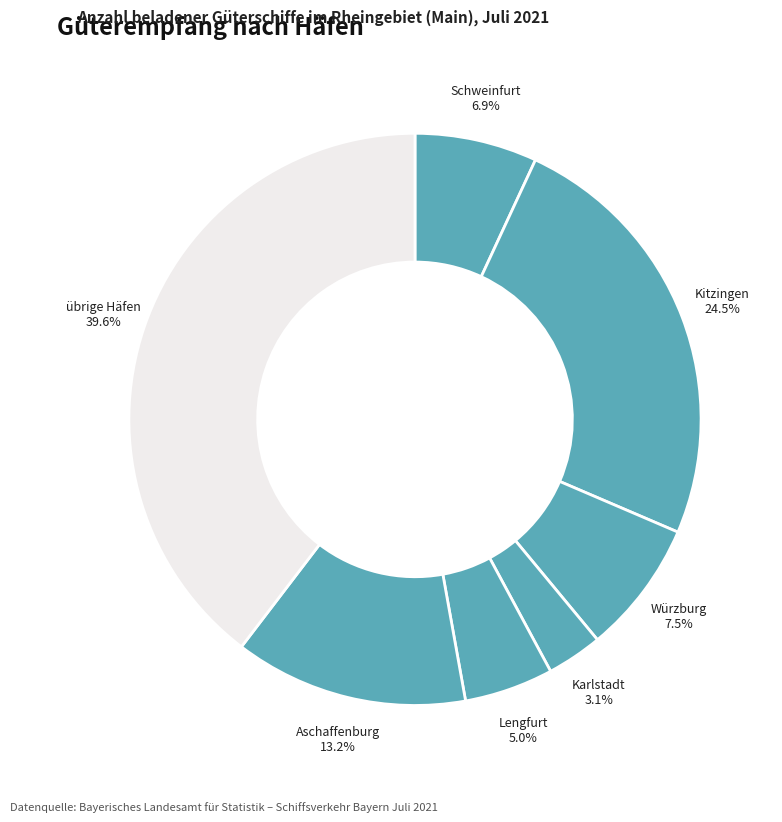

What is the smallest slice in the pie chart?

Karlstadt